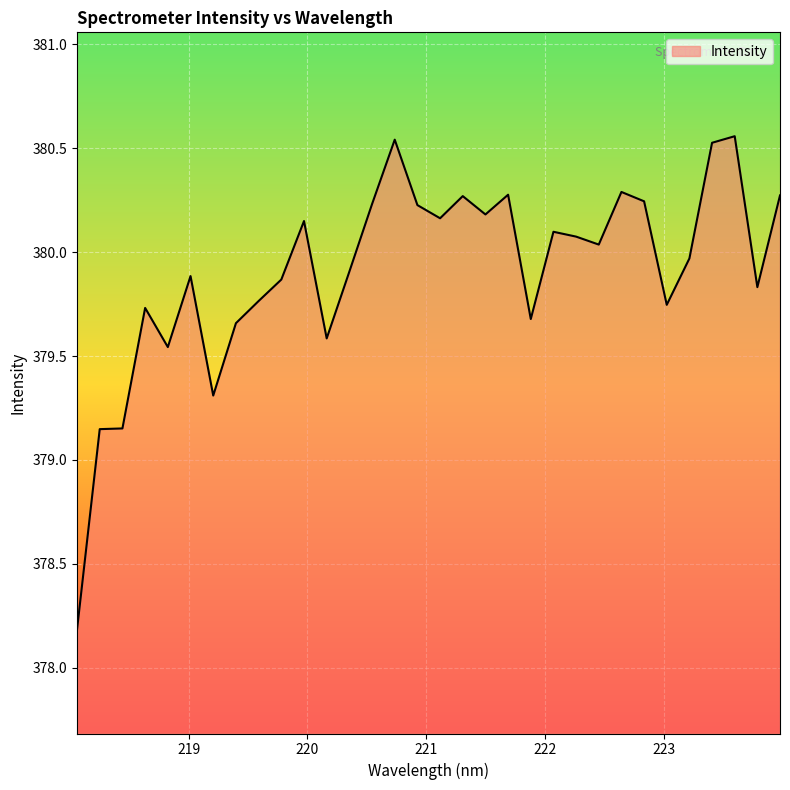

Does the chart display data point markers on the line(s)?

No